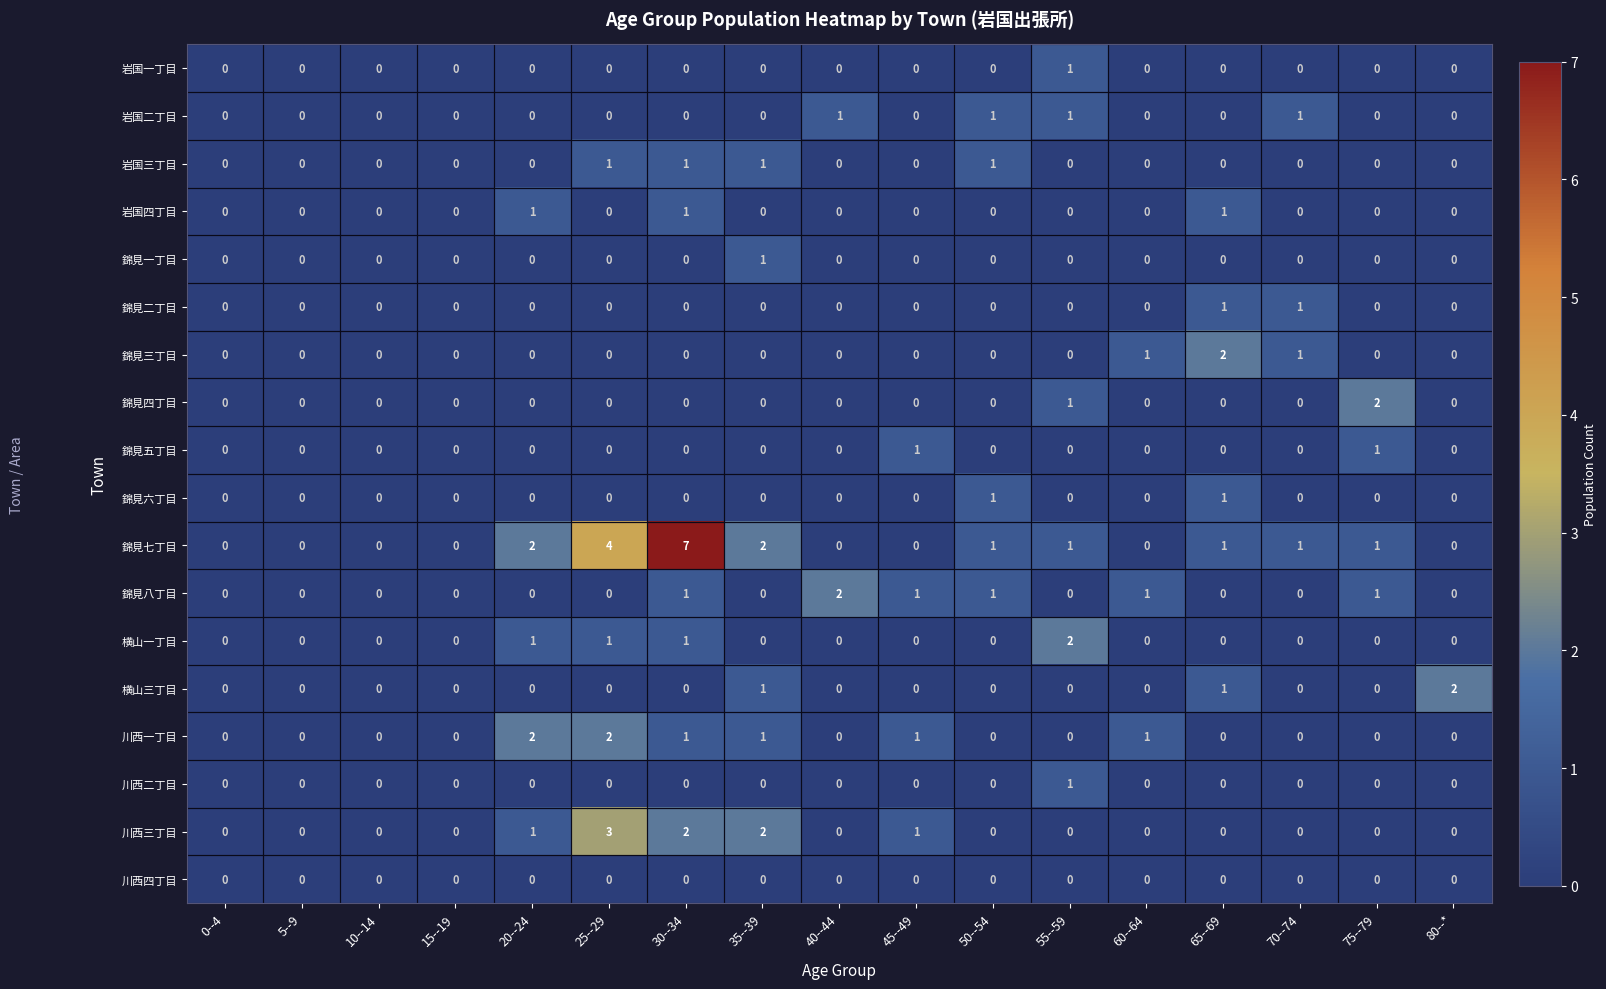

Is it true that 錦見一丁目 equals 0 at 80--*?

True